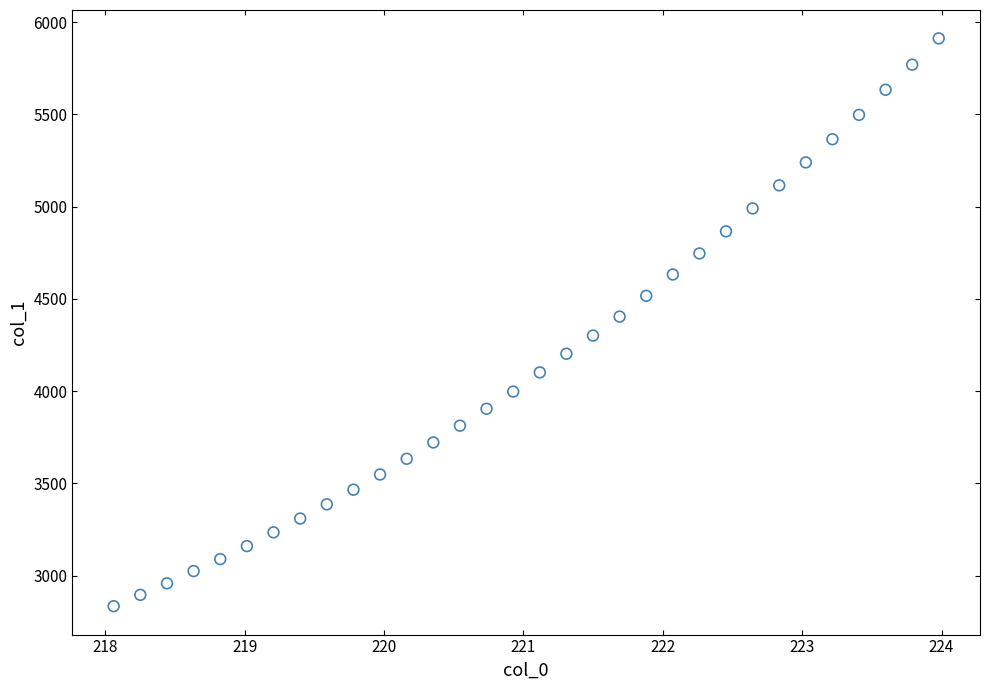

What is the range of Y values (max minus min)?

3078.2